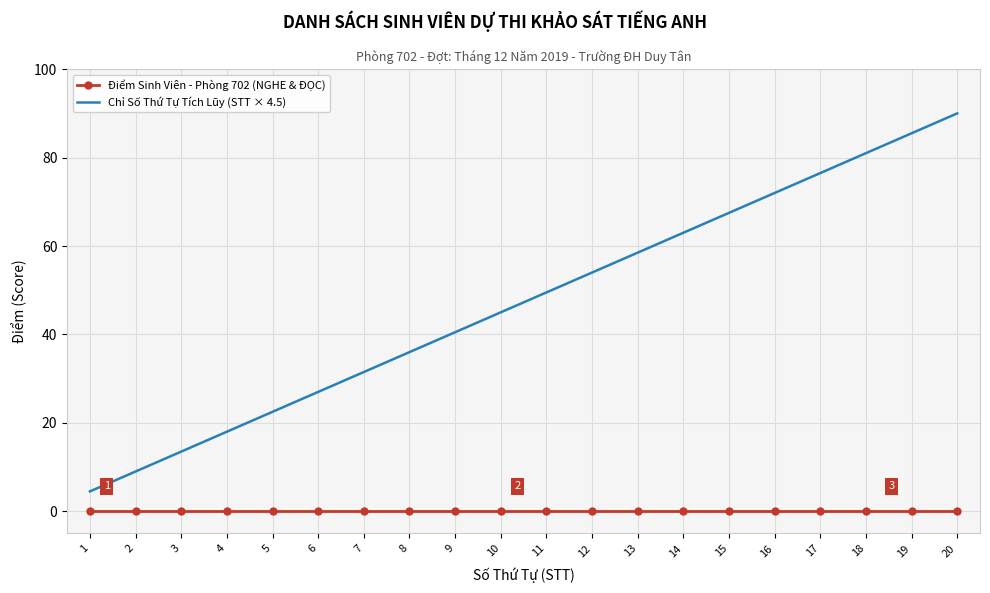

What is the total value across all series at 12?

54.0